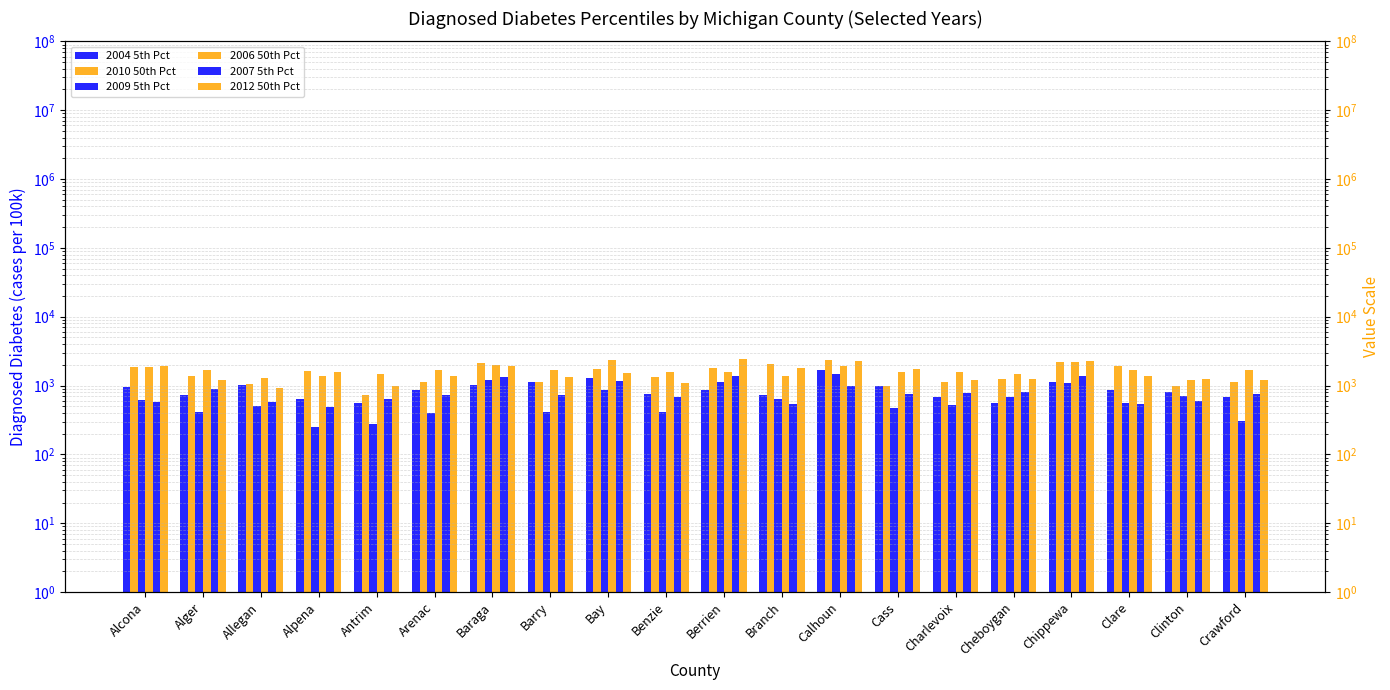

At which category is the sum across all series the highest?

Calhoun